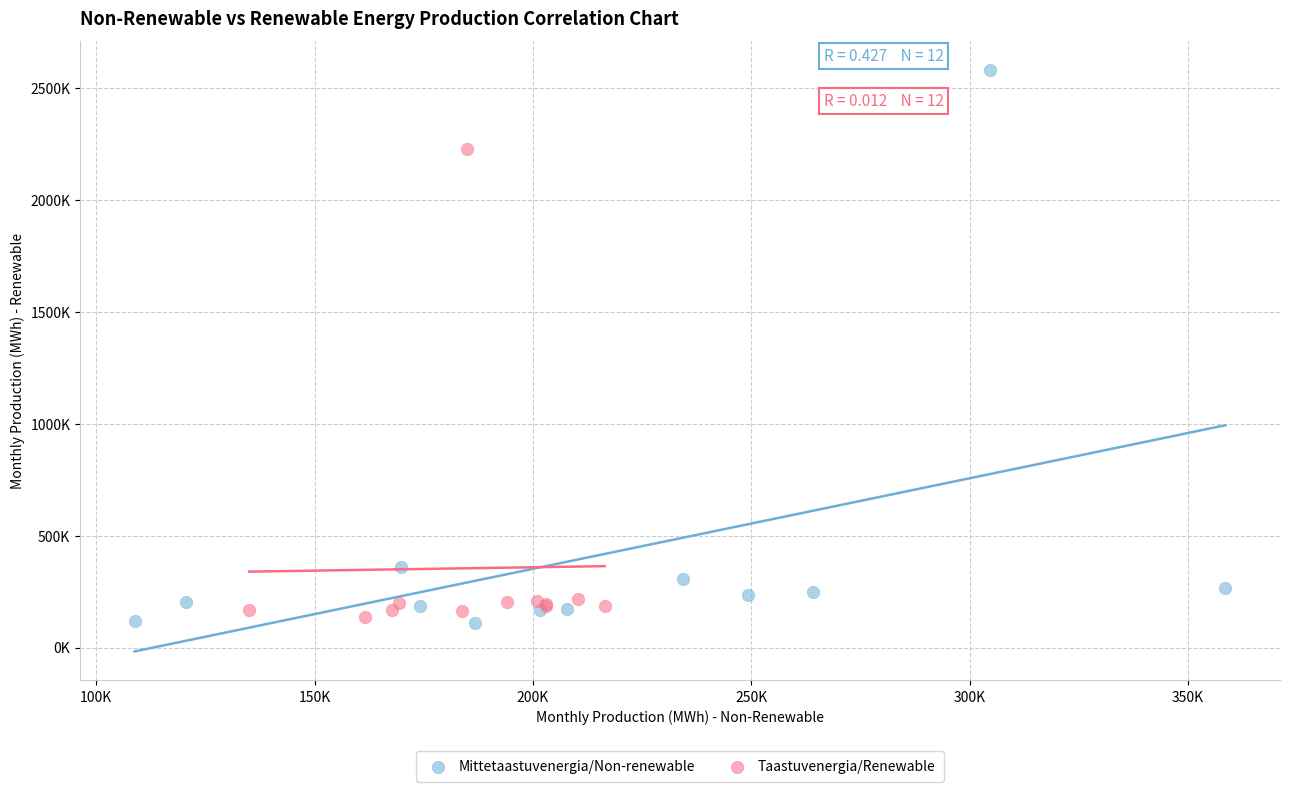

Which series reaches the maximum Y coordinate?

Mittetaastuvenergia/Non-renewable